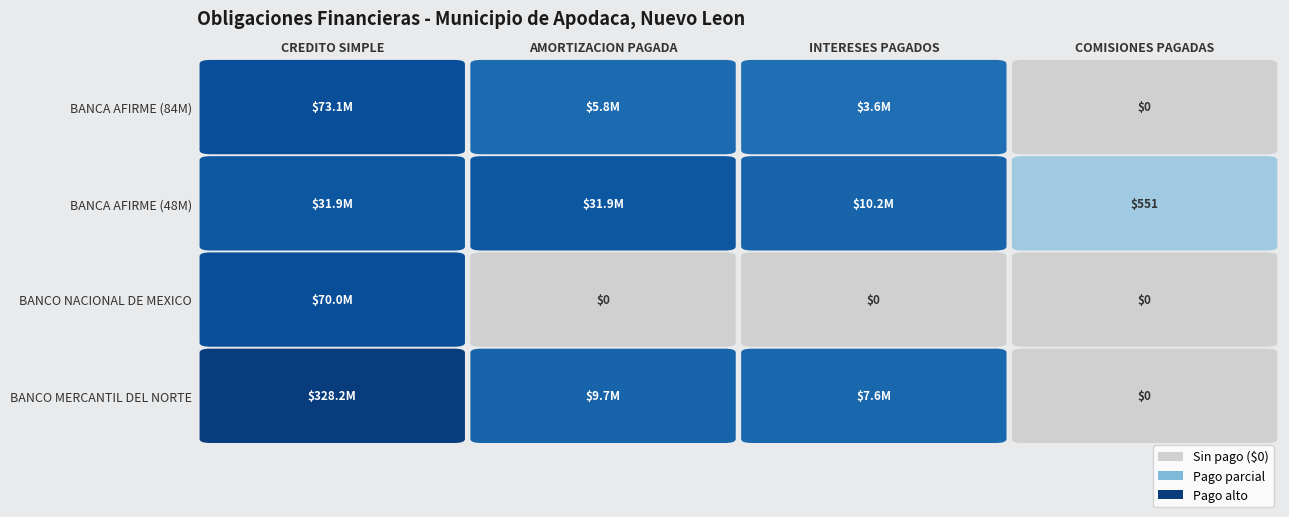

Reading left to right, extract all data points from this chart.

BANCO MERCANTIL DEL NORTE: 328190709.7	9672000.0	7640626.2	0.0
BANCO NACIONAL DE MEXICO: 70000000.0	0.0	0.0	0.0
BANCA AFIRME (48M): 31949792.9	31949792.9	10176287.0	551.0
BANCA AFIRME (84M): 73112950.3	5815802.9	3622634.4	0.0